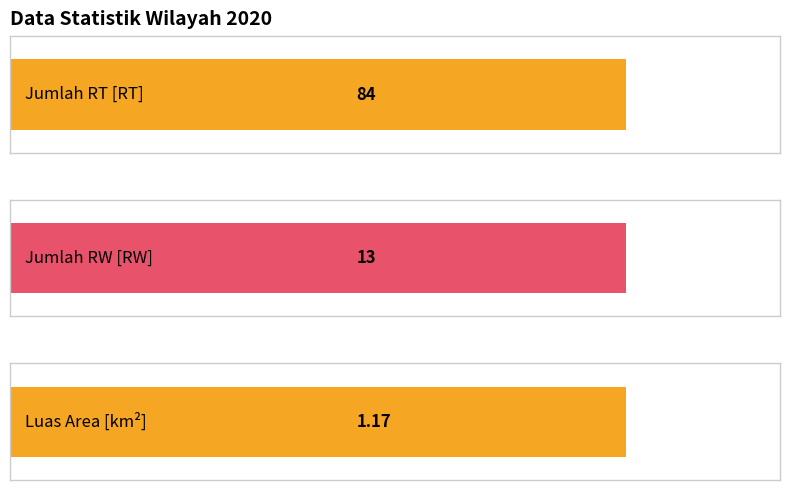

List the labels in order of value, largest first.

Jumlah RT [RT], Jumlah RW [RW], Luas Area [km²]